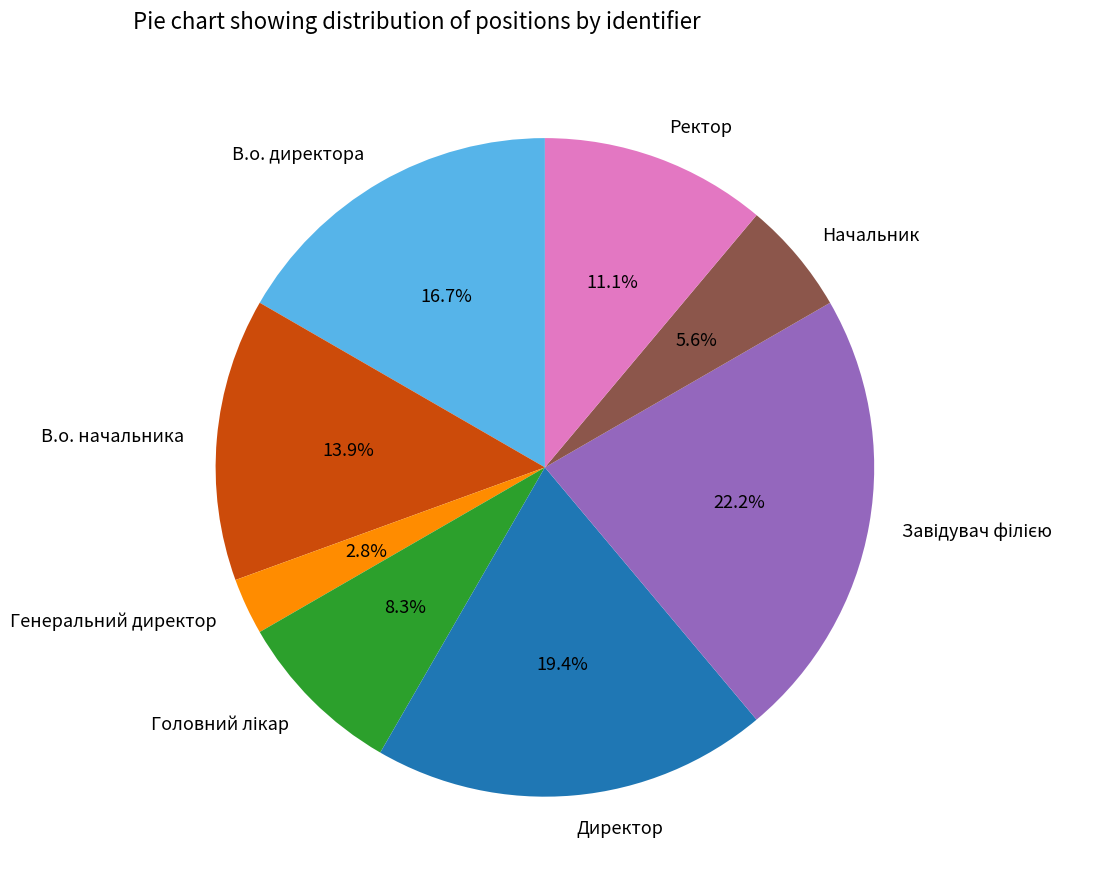

How many segments does this pie chart have?

8